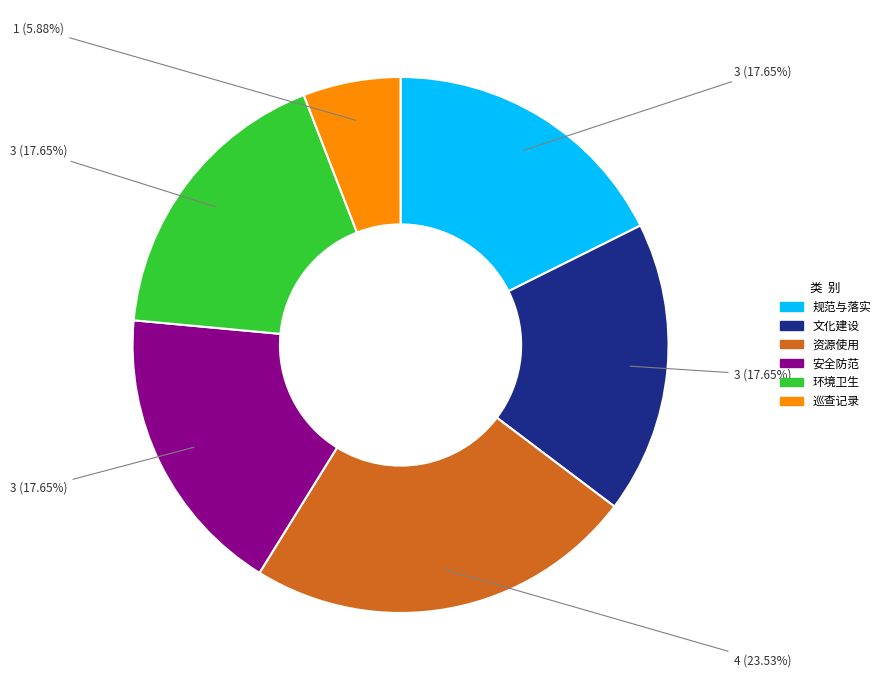

What is the largest slice in the pie chart?

资源使用